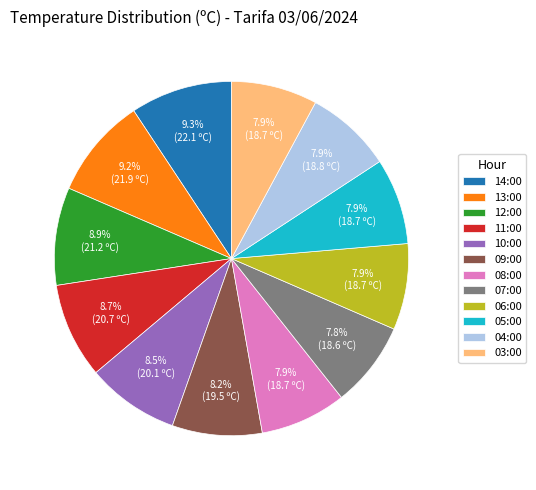

How many segments does this pie chart have?

12